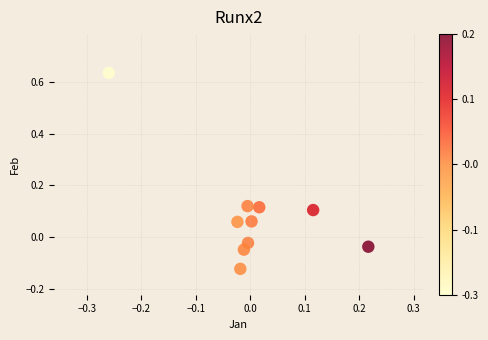

What is the range of X values (max minus min)?

0.5